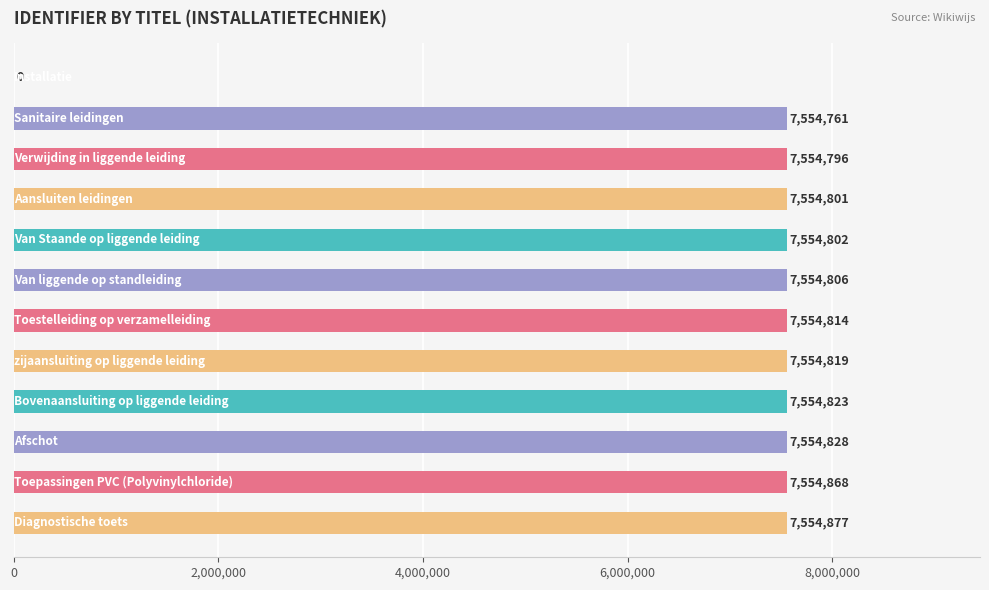

What is the maximum value shown in the chart?

7554877